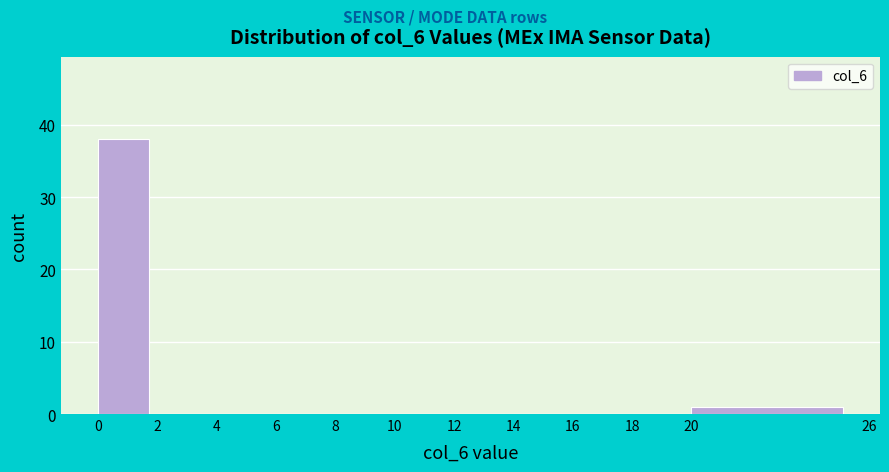

Reading left to right, transcribe this chart: for each bar, give the range it covers on the x-axis and its height. The values are not printed on the chart, so give them approximately, as read against the axis.

0 to 2: 38
2 to 4: 0
4 to 6: 0
6 to 8: 0
8 to 10: 0
10 to 12: 0
12 to 14: 0
14 to 16: 0
16 to 18: 0
18 to 20: 0
20 to 26: 1